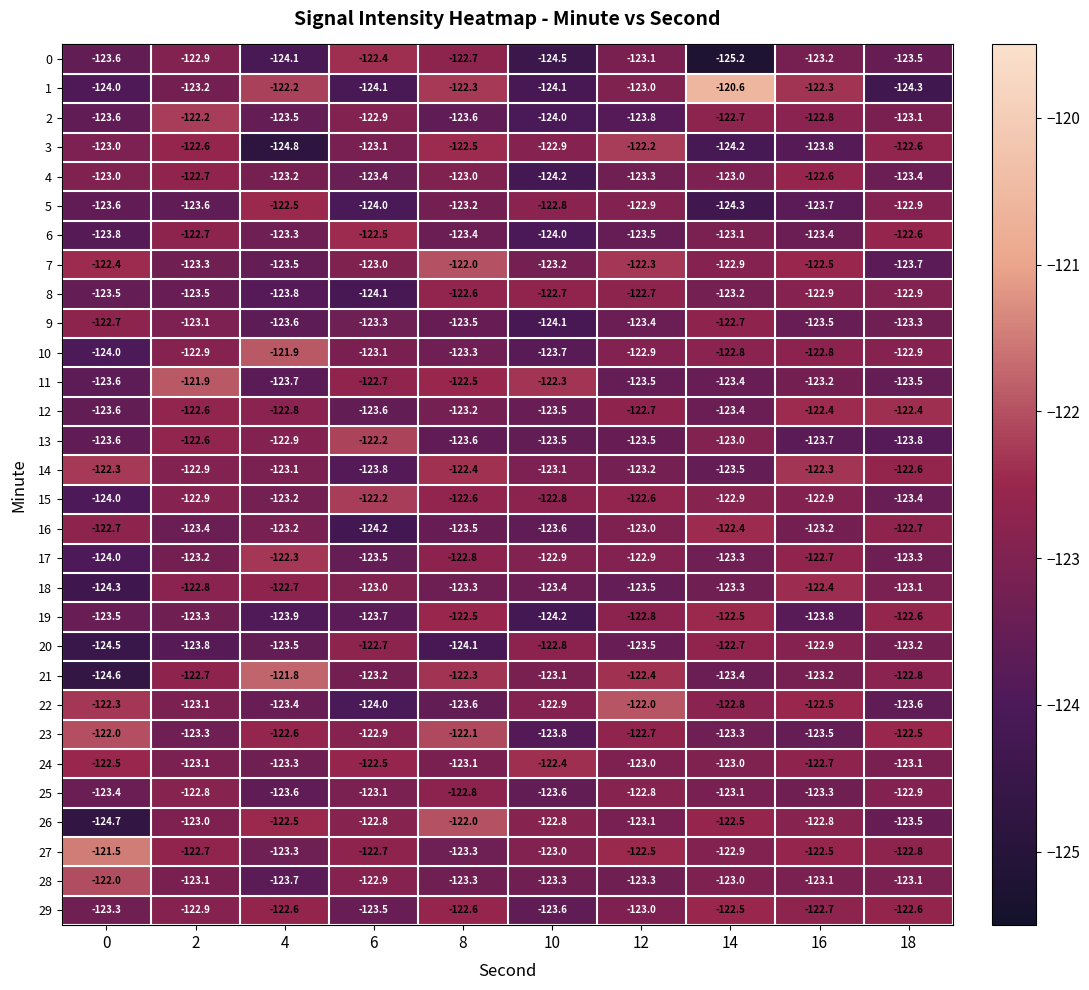

Count the number of data series in this chart.

30